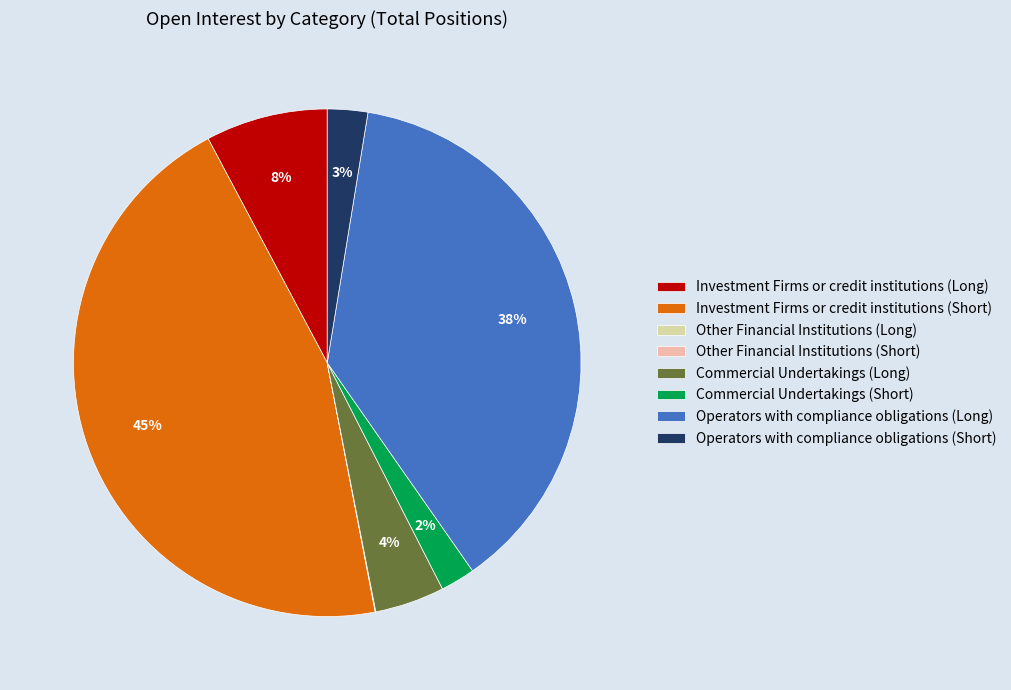

Which slice is the largest?

Investment Firms or credit institutions (Short)